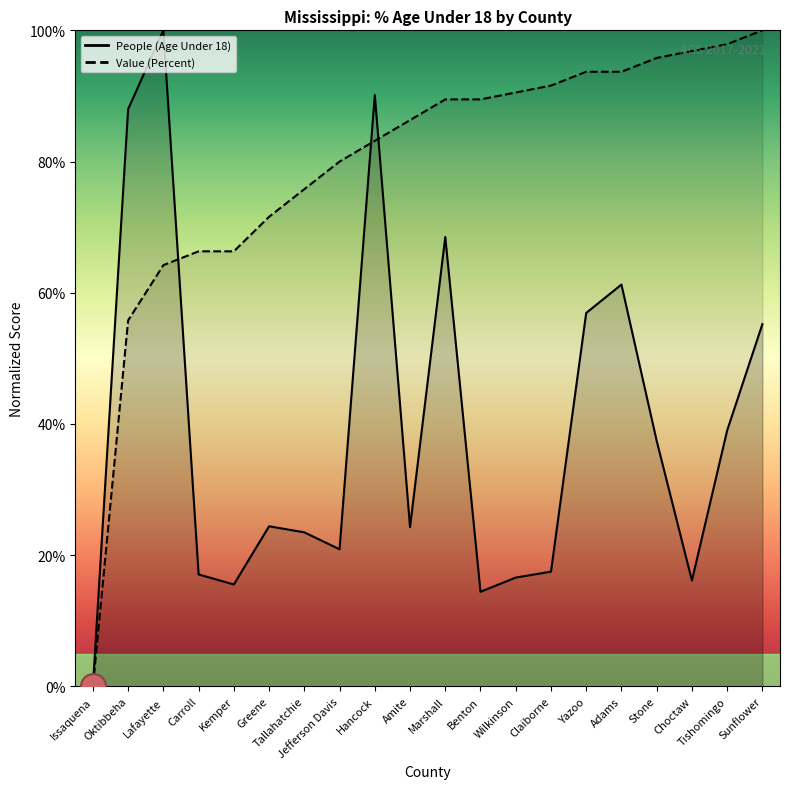

What is the average value of the Value (Percent) series?

79.4